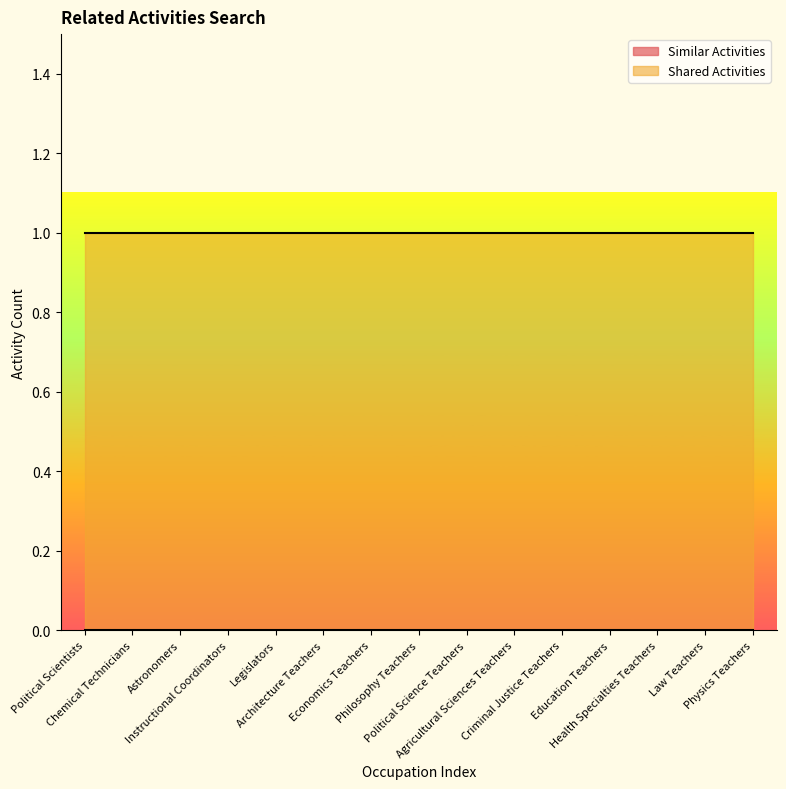

True or false: Shared Activities has more than 0 interior local peaks.

False